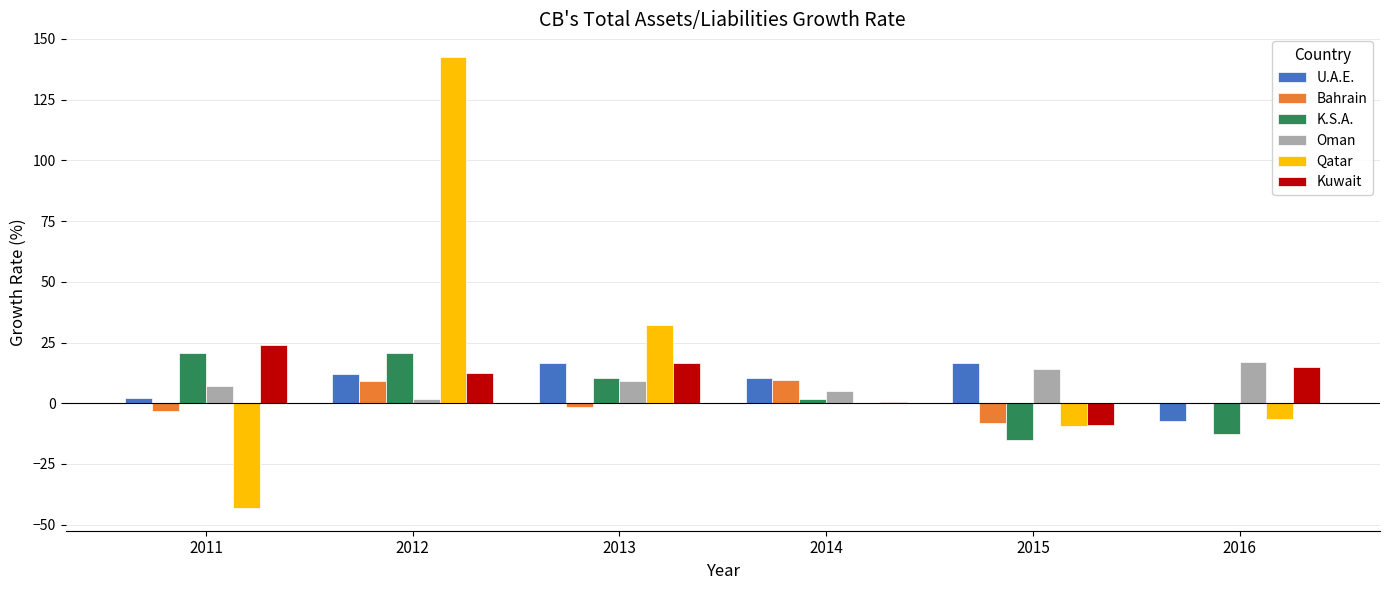

What is the sum of all Bahrain values?

5.4